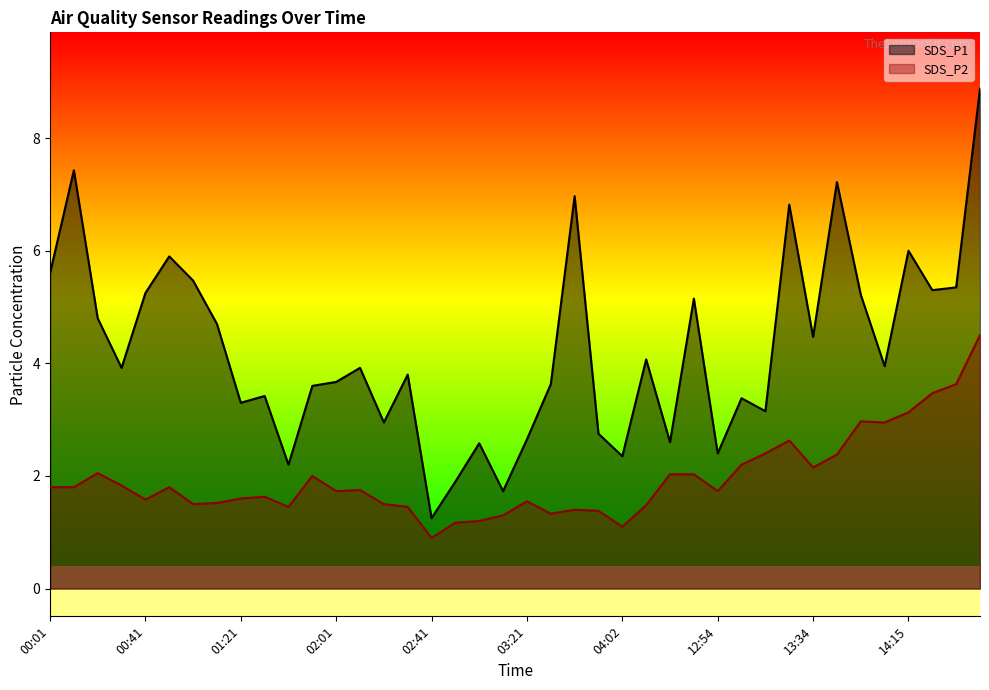

What position from the left is 12:34?

27